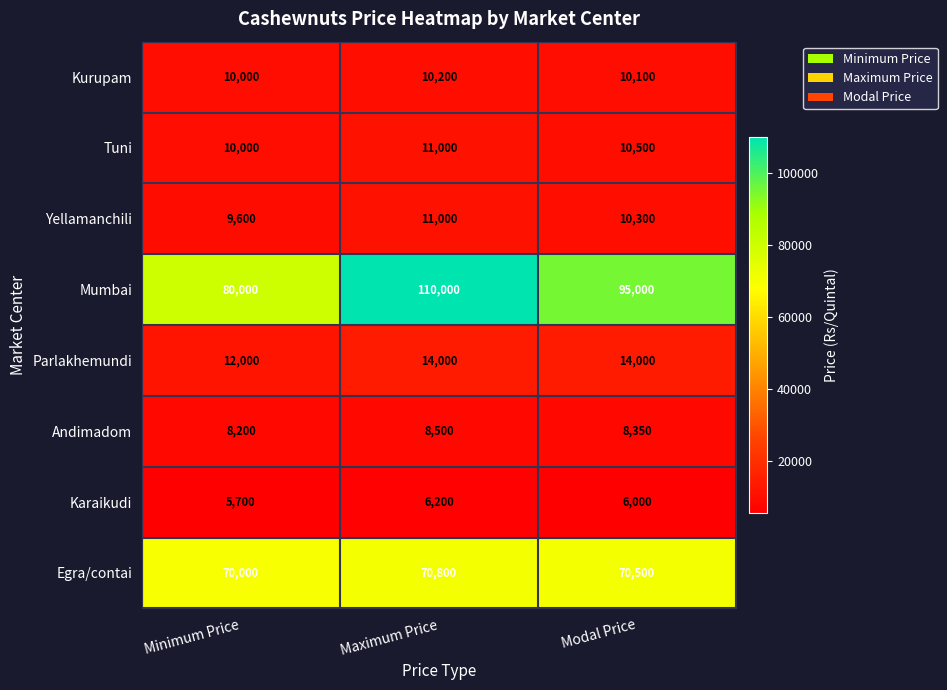

The Andimadom series shows 8200 at Minimum Price. True or false?

True